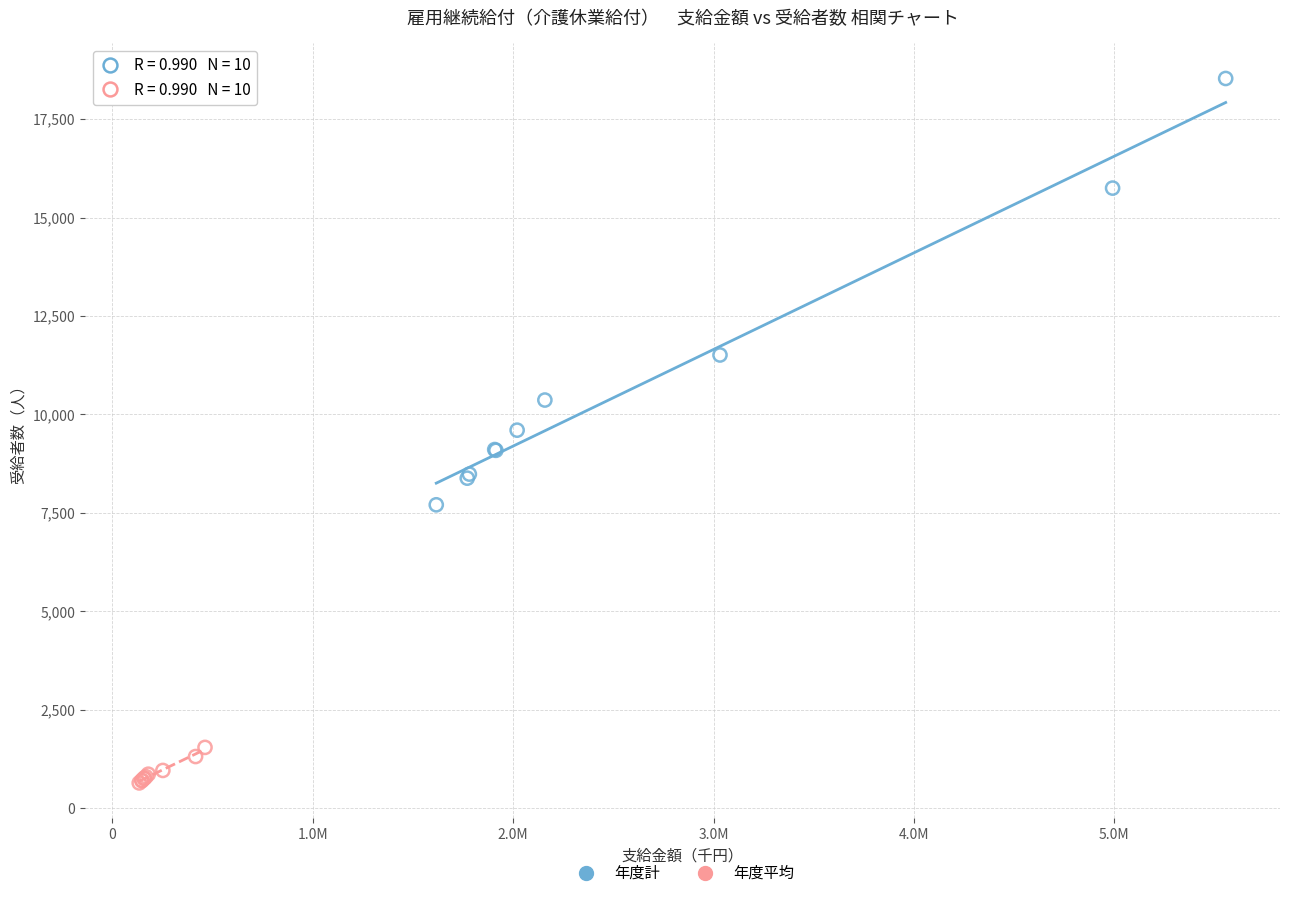

Which series has the widest spread of Y values?

年度計